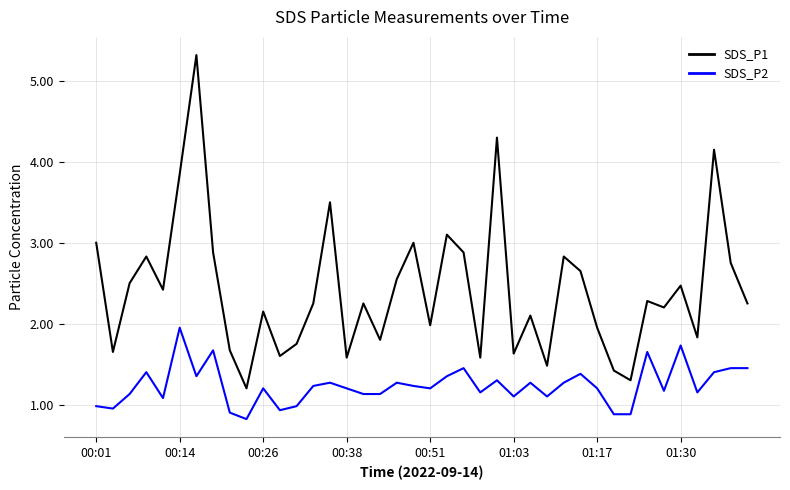

What is the lowest value of the SDS_P2 series?

0.8